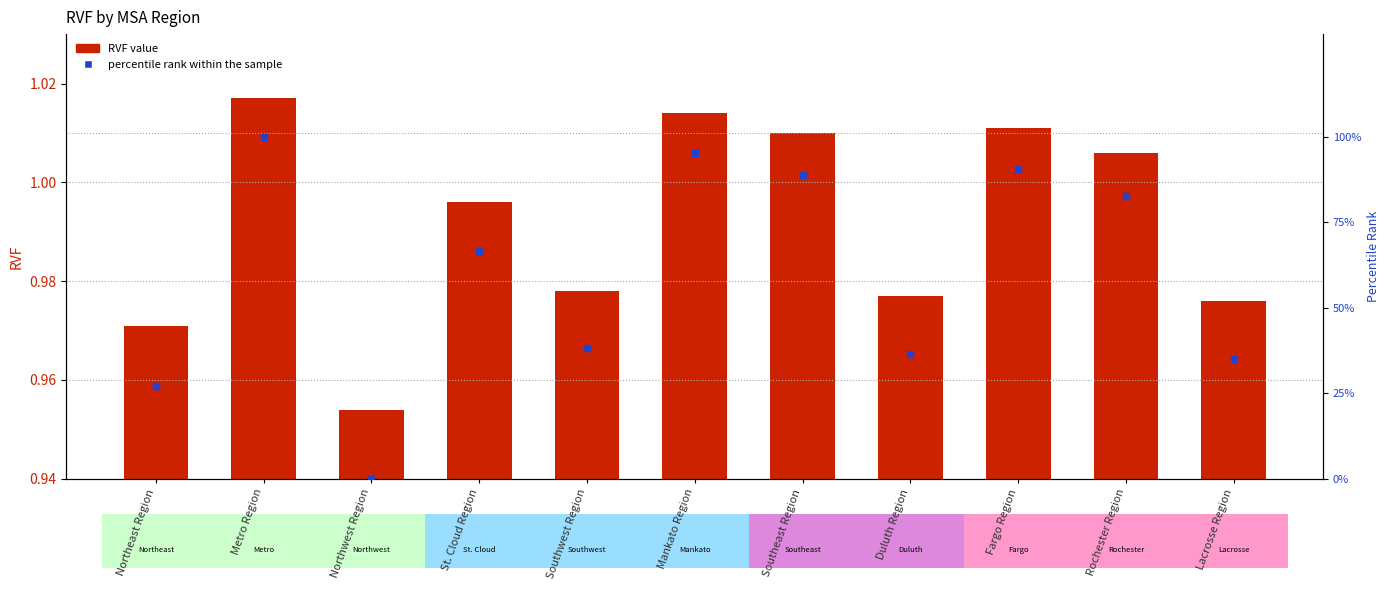

Is the value of RVF at Southwest Region greater than the value of percentile rank within the sample at Lacrosse Region?

No